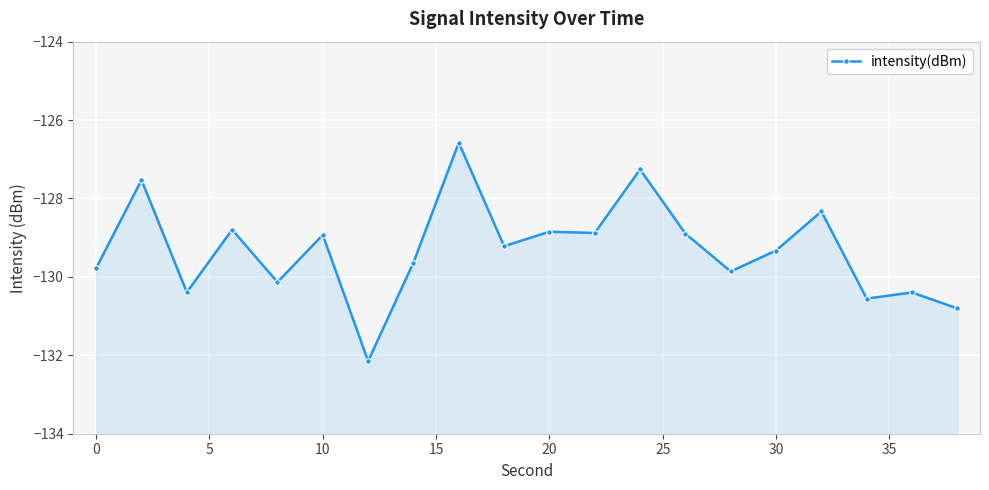

How many values are below -129?

11